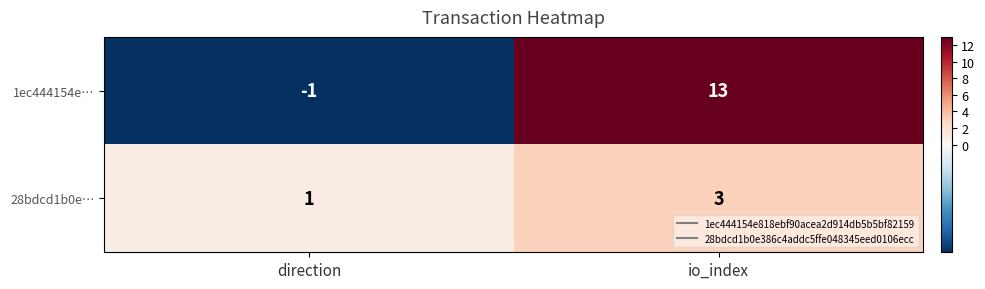

What is the difference between the 1ec444154e… values at direction and io_index?

14